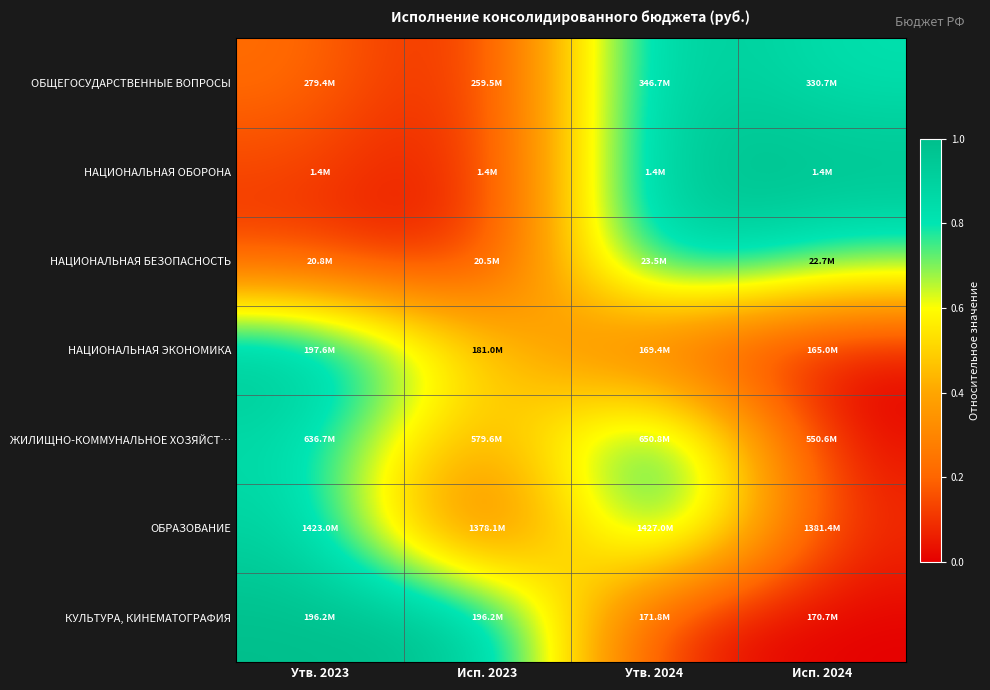

Which series has the largest range (max minus min)?

ОБЩЕГОСУДАРСТВЕННЫЕ ВОПРОСЫ